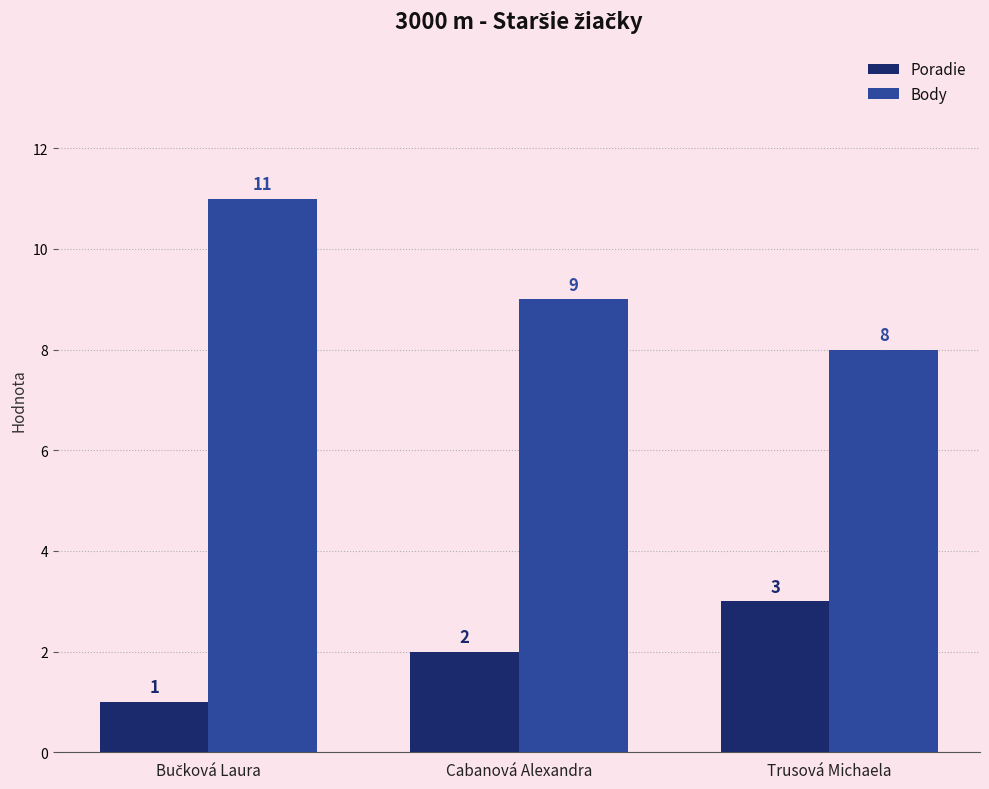

The value of Poradie at Trusová Michaela is 3. True or false?

True